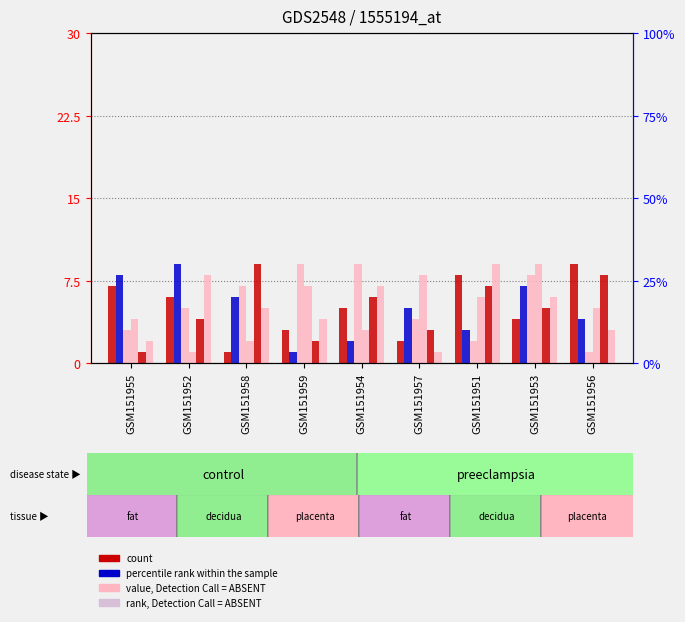

How many data points does each series have?

9